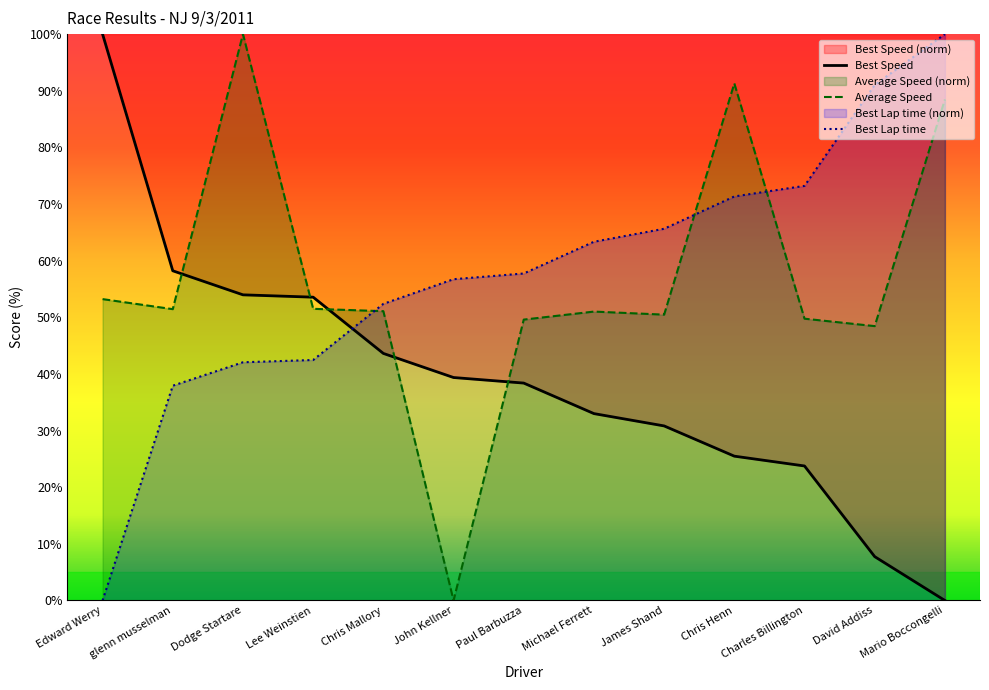

True or false: Best Lap time and Average Speed cross at least once.

True